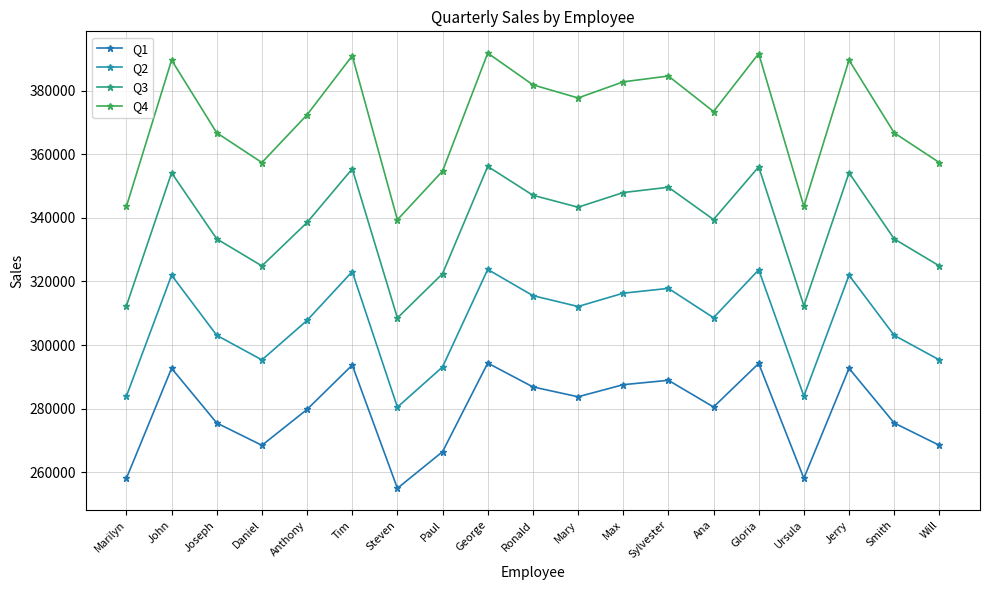

Where does the Q4 series first go above 373417?

John